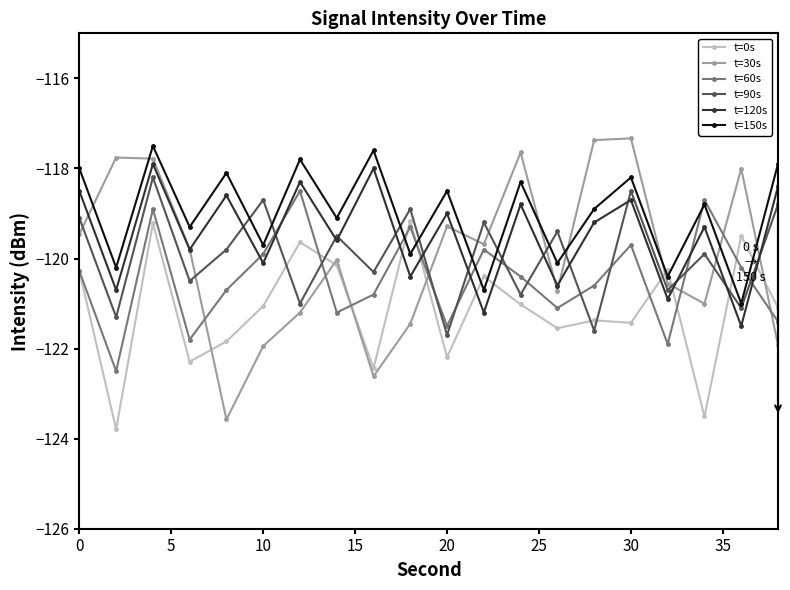

Which series has the largest range (max minus min)?

t=30s